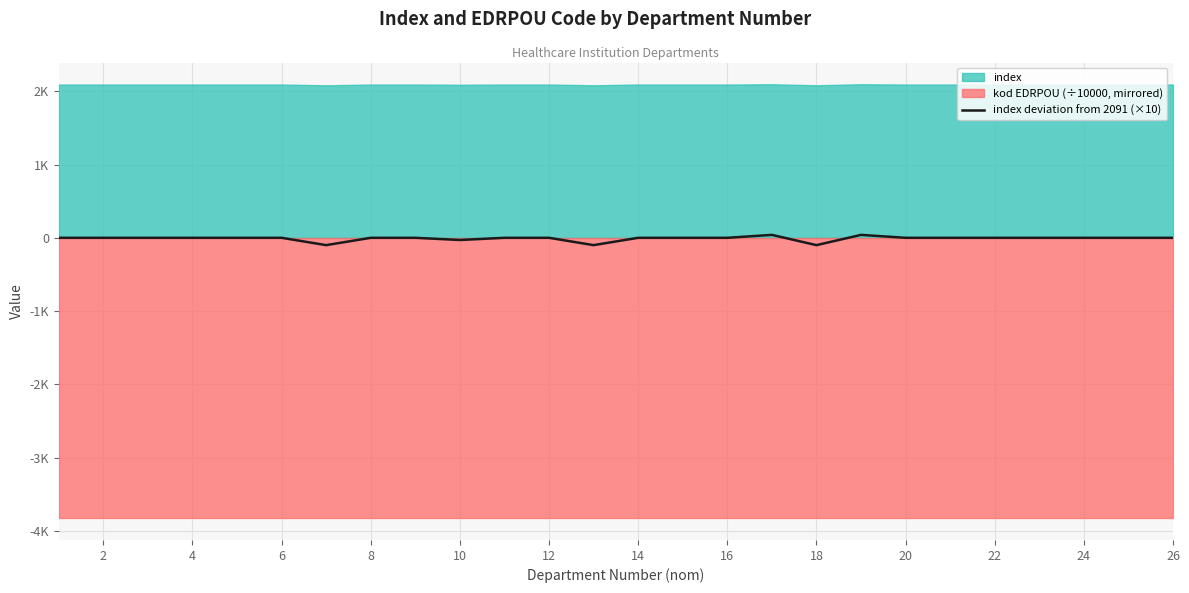

True or false: the data has more than 1 interior local peaks.

True